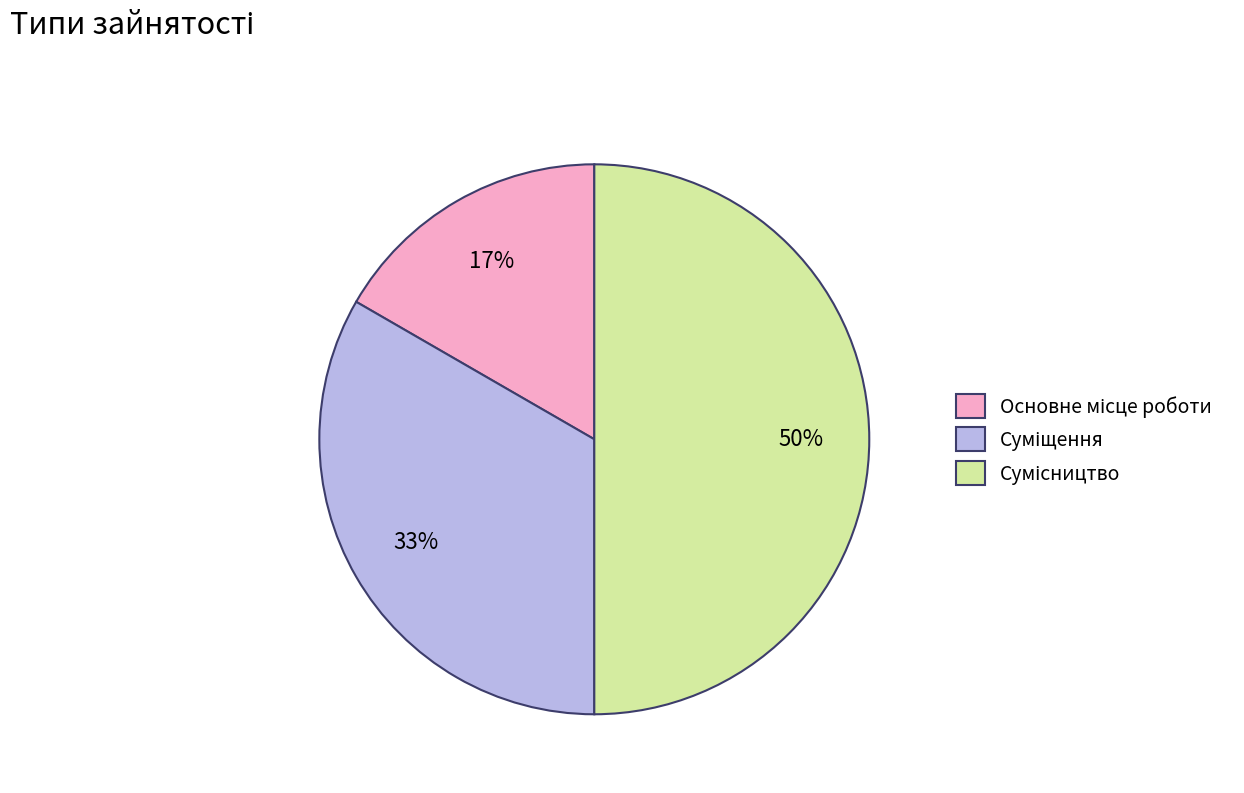

To the nearest percent, what is the difference between the largest and smallest slice percentages?

33%